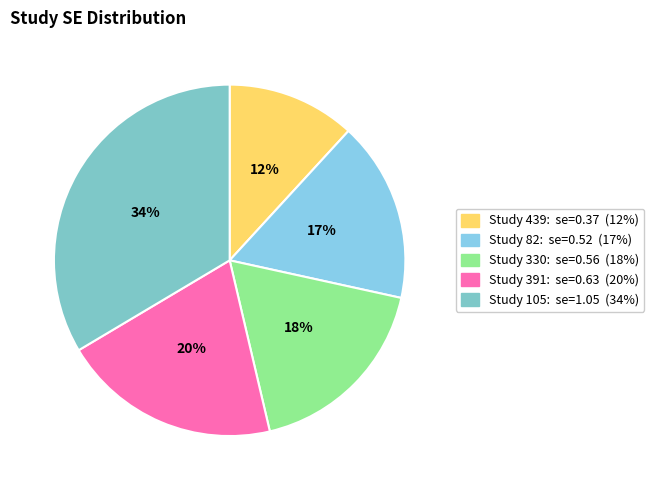

How many slices are in this pie chart?

5